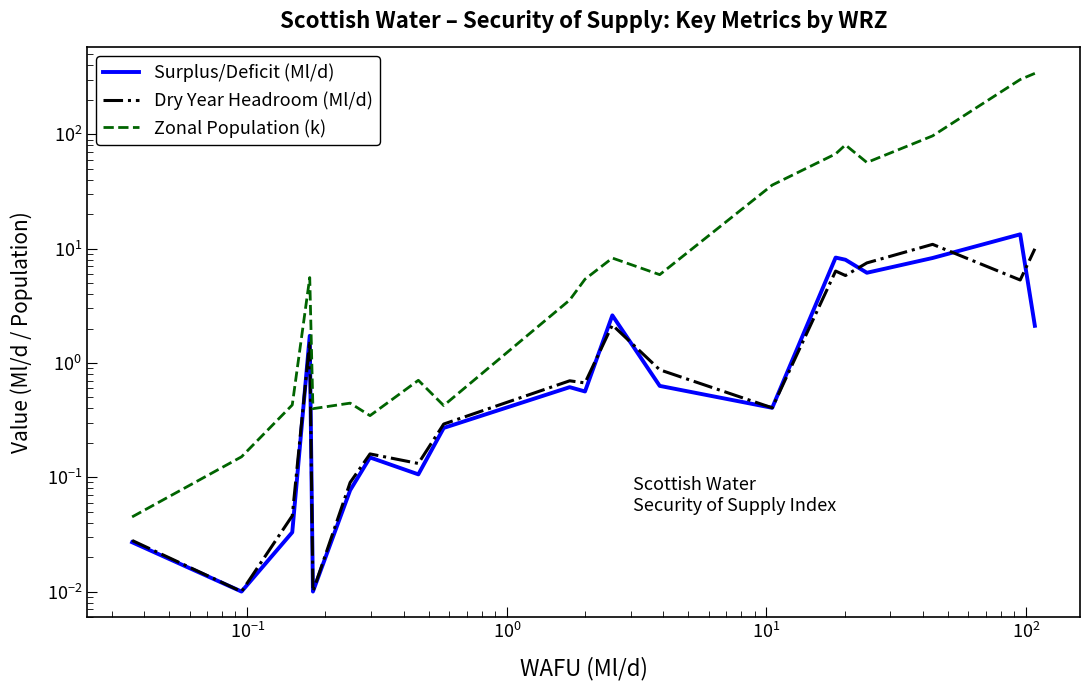

How many interior local valleys does the Surplus/Deficit (Ml/d) series have?

6